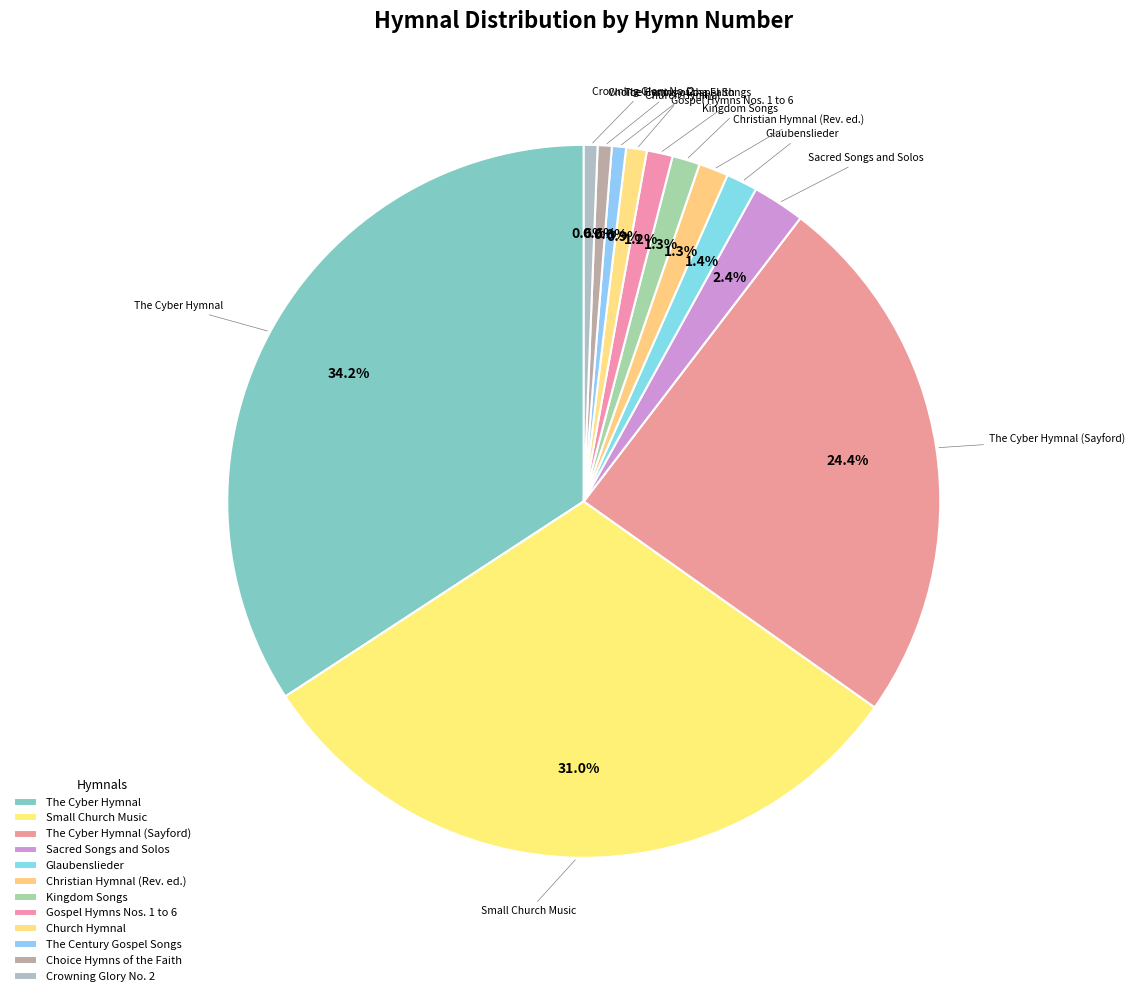

Between Choice Hymns of the Faith and The Cyber Hymnal (Sayford), which is larger?

The Cyber Hymnal (Sayford)